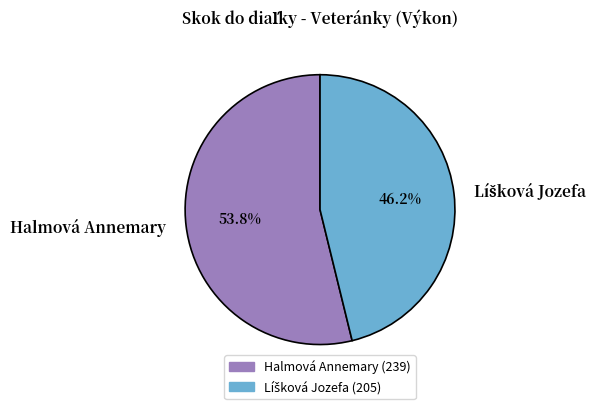

To the nearest percent, what is the difference between the largest and smallest slice percentages?

8%